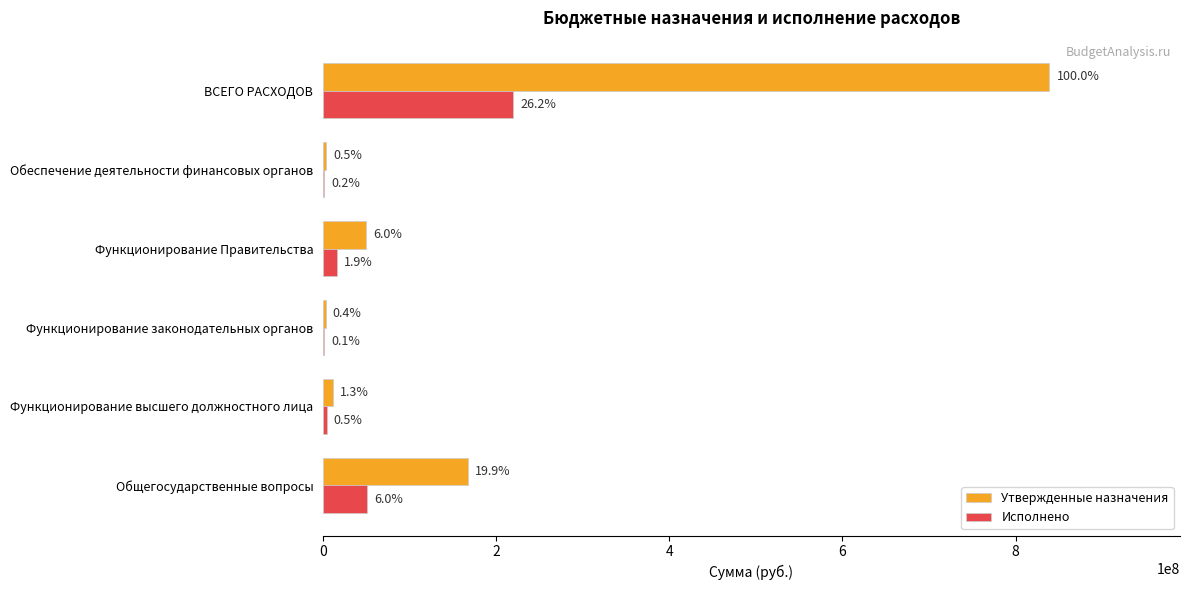

Reading left to right, what are all the values shown in this chart?

Утвержденные назначения: 167316049.6	11274369.0	2956873.3	50014524.8	3793200.0	838797279.2
Исполнено: 50404612.2	4119272.1	978337.1	16205900.2	1428583.5	220009925.4